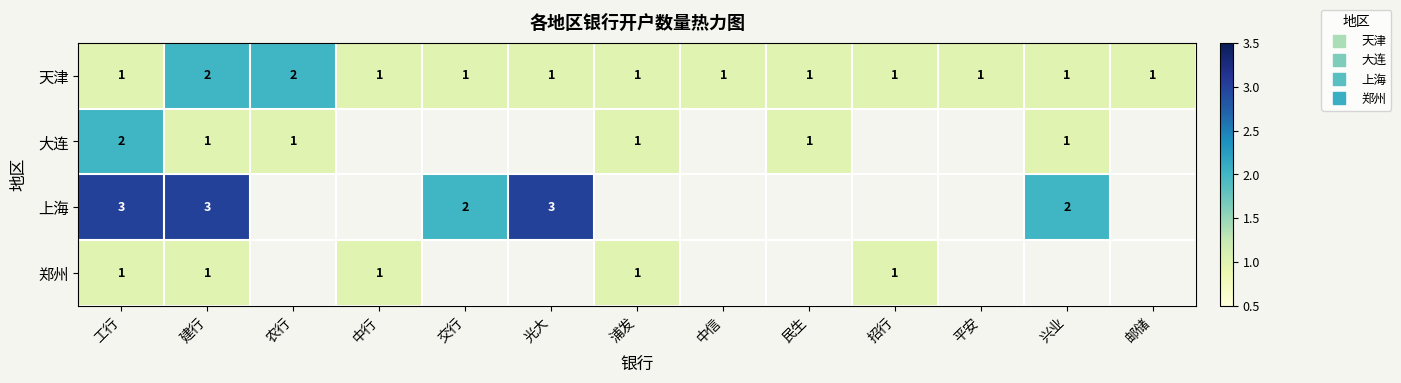

The value of 天津 at 邮储 is 1.7. True or false?

False